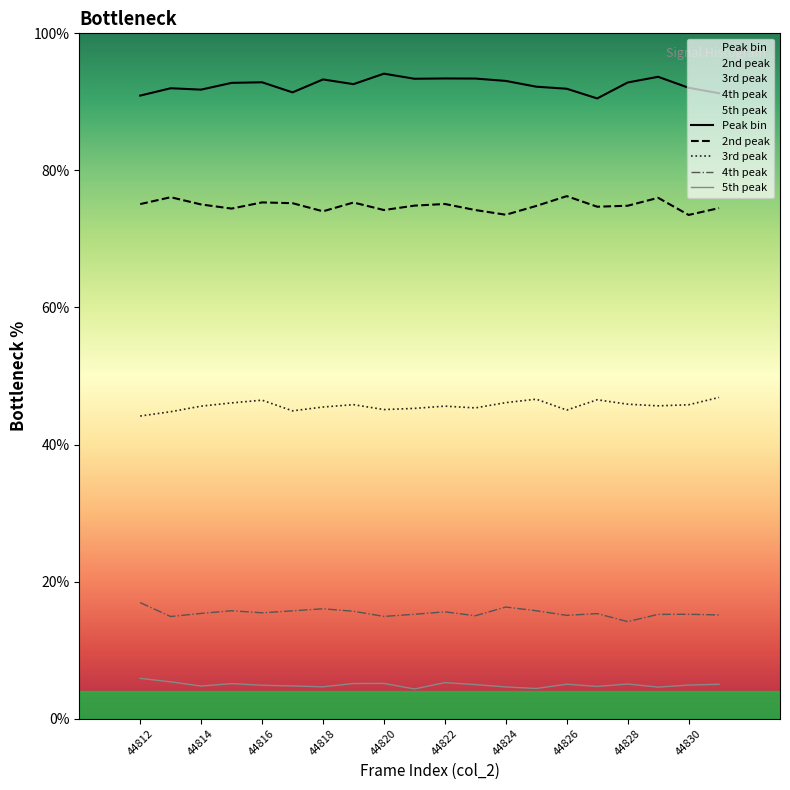

What is the value of the 2nd peak point at the 18th from the left?

76.0